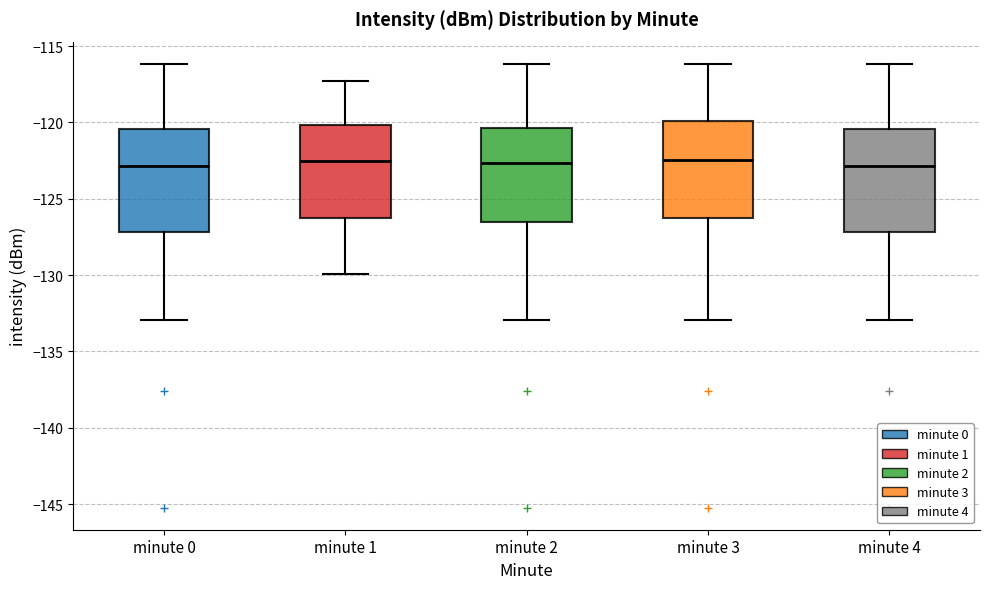

Reading left to right, read every box against the y-axis: the position of its median line, the range the box covers, and the ends of its whiskers. The values are not printed on the chart, so give them approximately, as read against the axis.

minute 0: median -123.0, box -127.0 to -120.5, whiskers -133.0 to -116.0
minute 1: median -122.5, box -126.0 to -120.0, whiskers -130.0 to -117.5
minute 2: median -122.5, box -126.5 to -120.5, whiskers -133.0 to -116.0
minute 3: median -122.5, box -126.5 to -120.0, whiskers -133.0 to -116.0
minute 4: median -123.0, box -127.0 to -120.5, whiskers -133.0 to -116.0